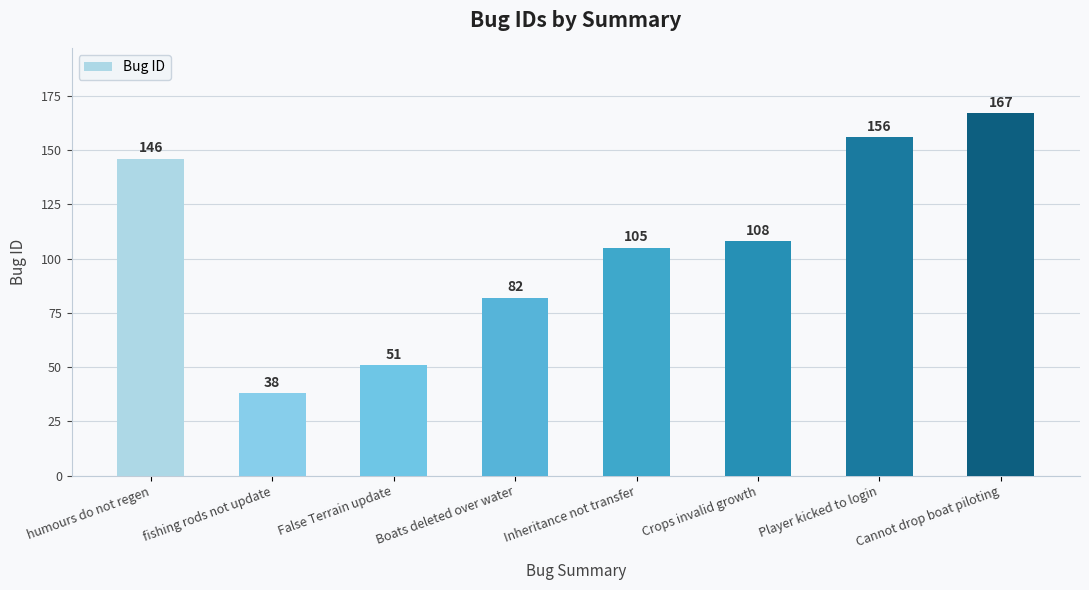

What is the difference between the maximum and second lowest values?

116